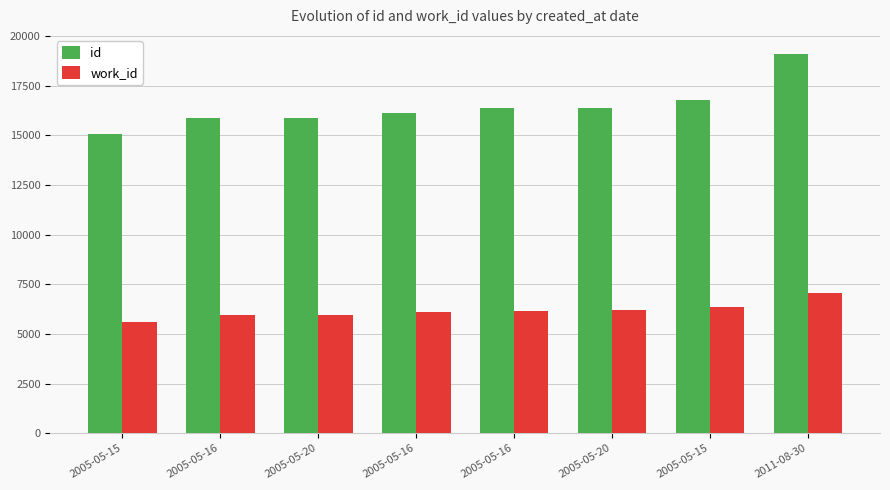

What are all the series names shown in the legend?

id, work_id